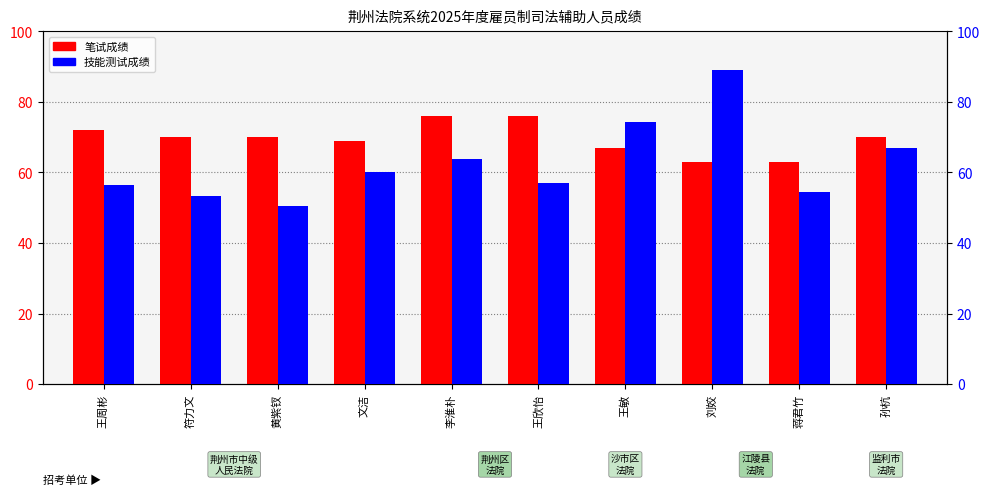

What is the value of the 技能测试成绩 bar at the 9th from the left?

54.4